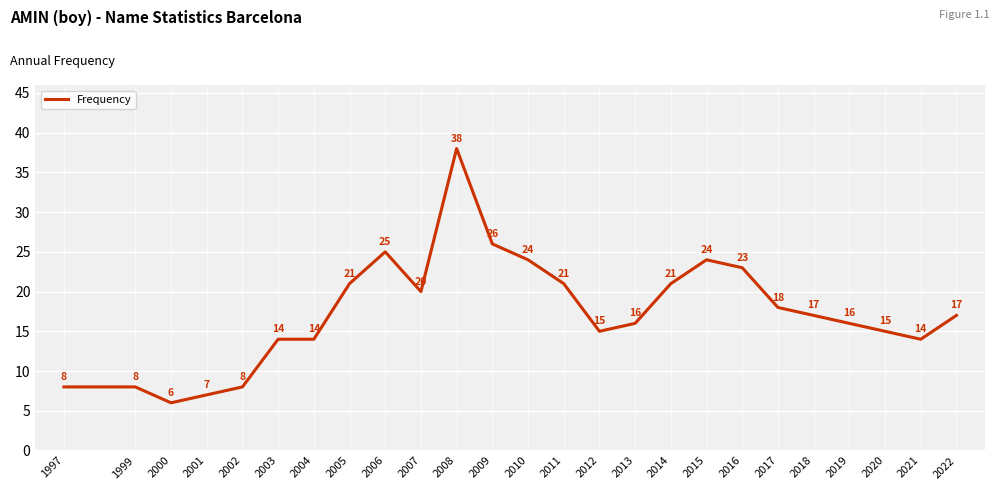

Read the value at 2008, to the nearest 5.

40